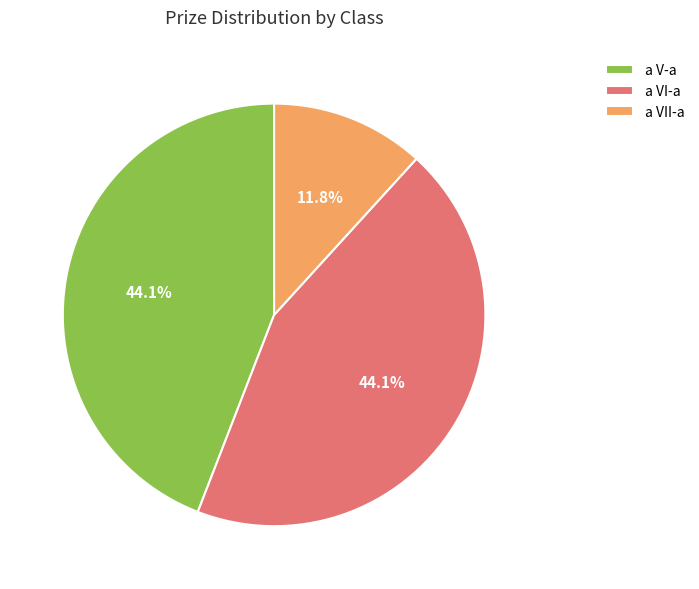

What is the smallest slice in the pie chart?

a VII-a